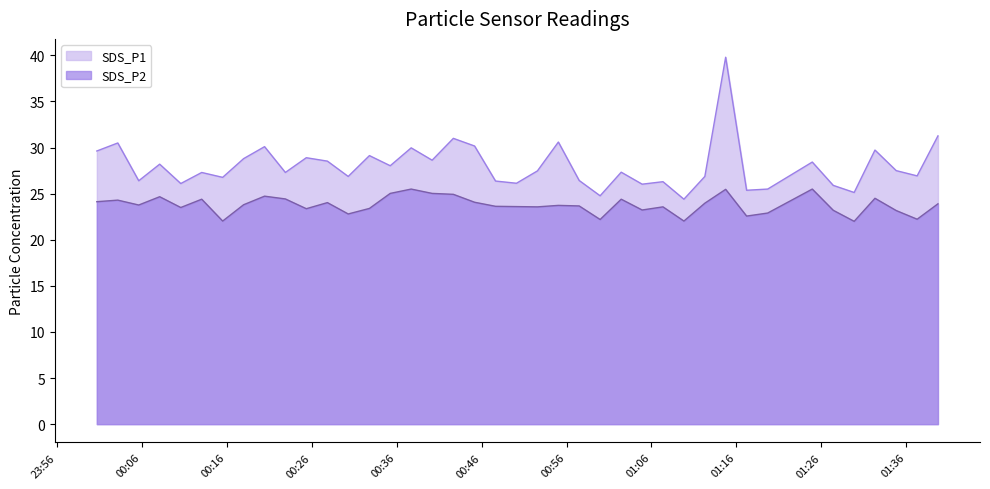

What is the total value across all series at 2022/03/01 01:19:41?

48.4